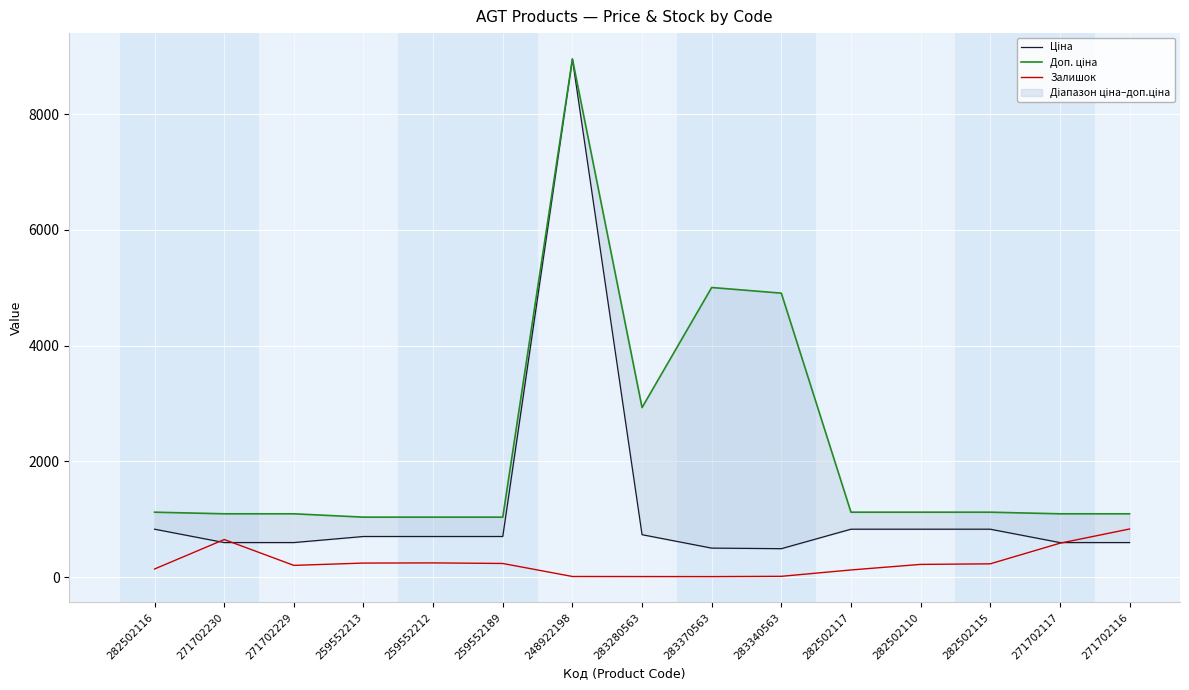

What are all the series names shown in the legend?

Ціна, Доп. ціна, Залишок